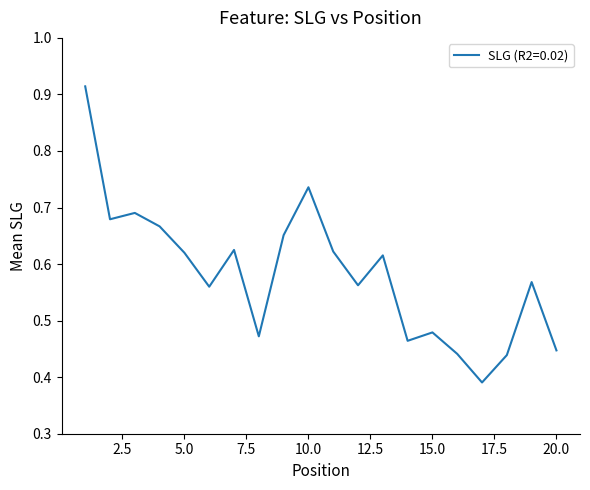

Does the chart have visible grid lines?

No